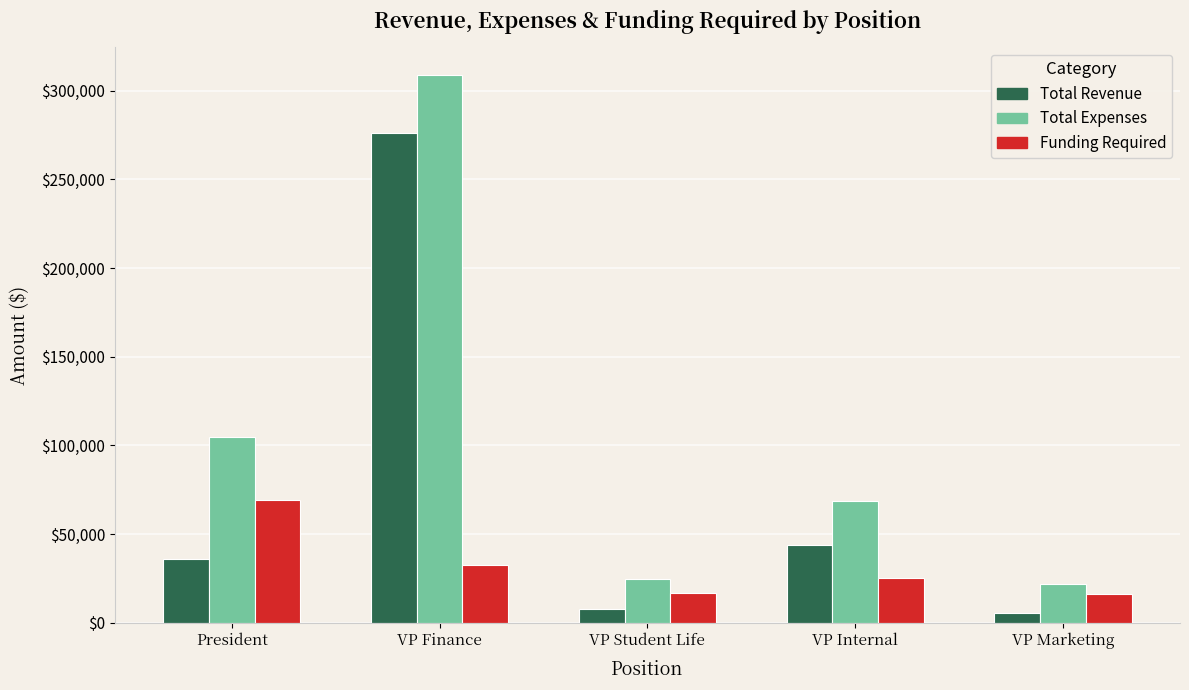

What is the sum of the Total Expenses values at President and VP Internal?

173678.1